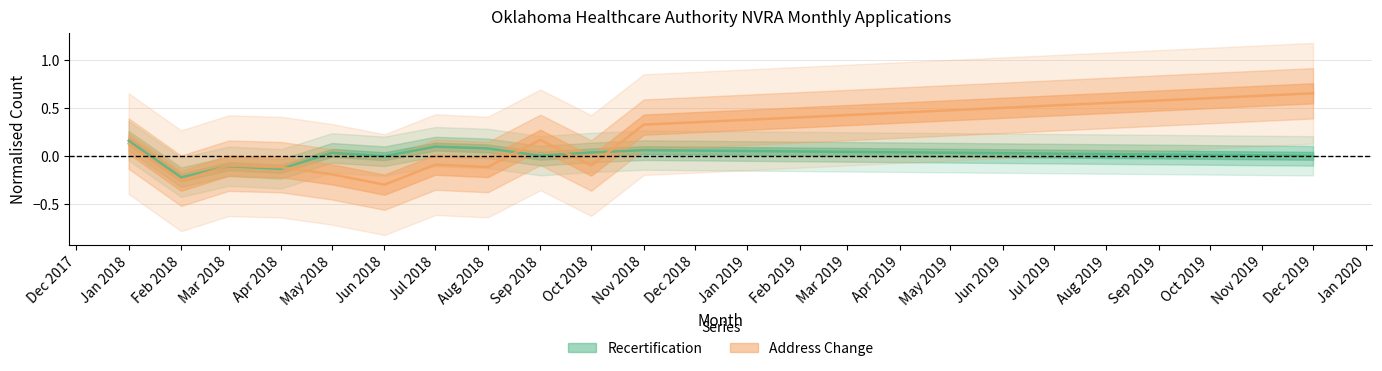

What value does the Address Change series have at Jan 2018?

0.1